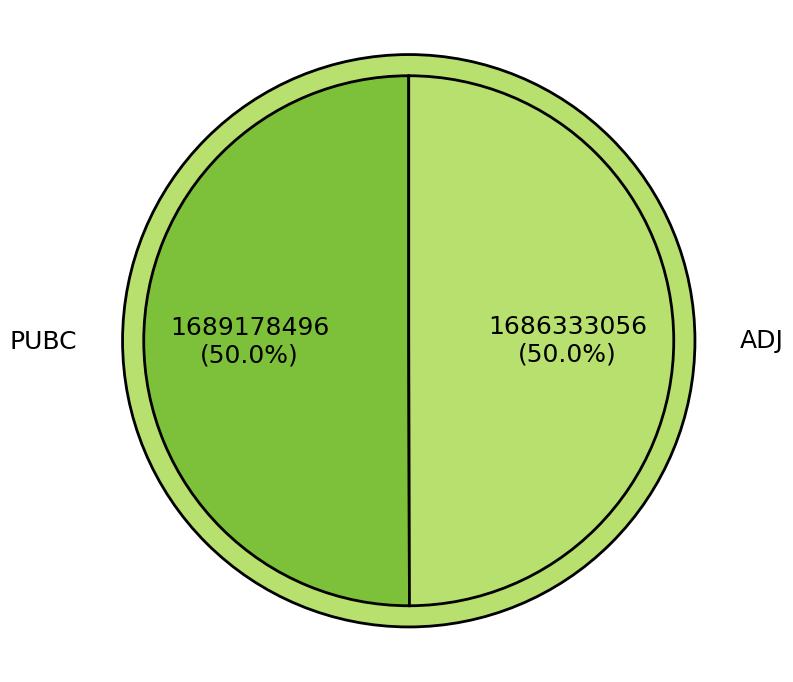

Approximately how many times larger is the value at ADJ compared to PUBC?

1.0